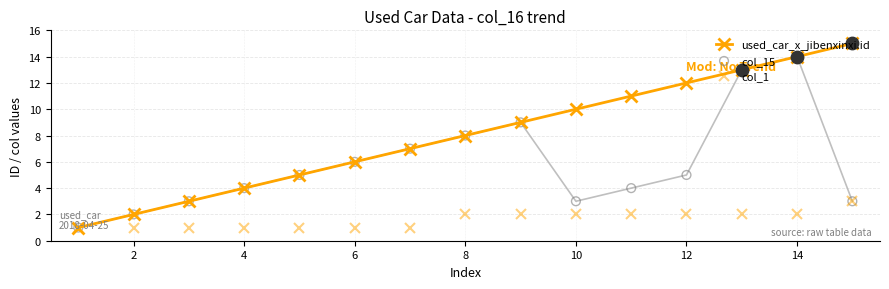

Which series reaches the maximum Y coordinate?

used_car_x_jibenxinxi.id